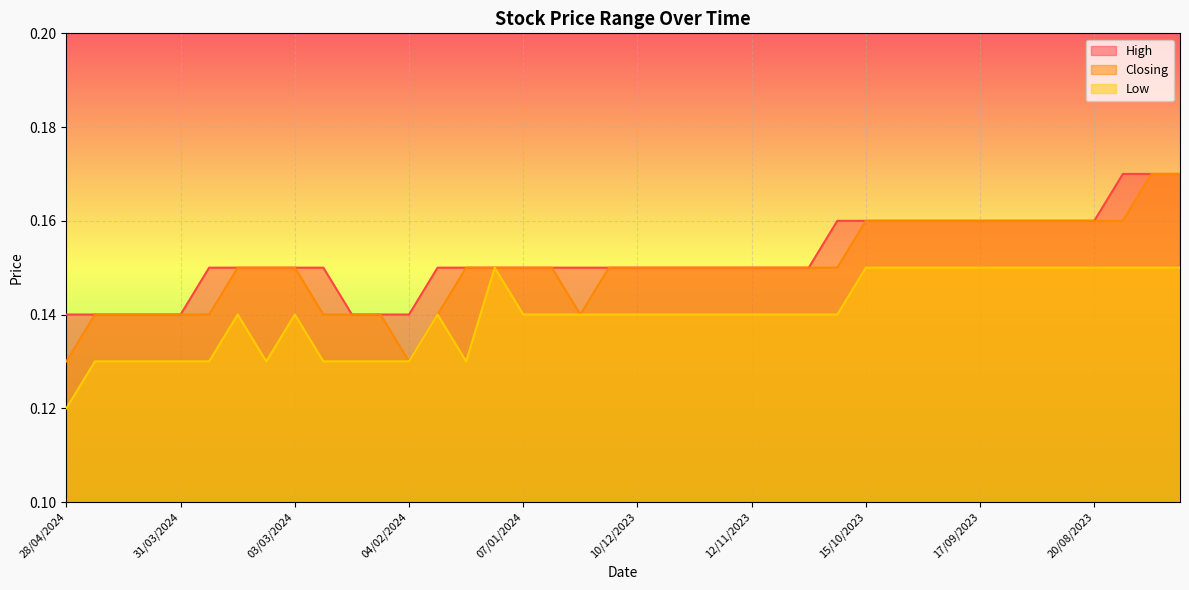

At which category is the sum across all series the highest?

06/08/2023